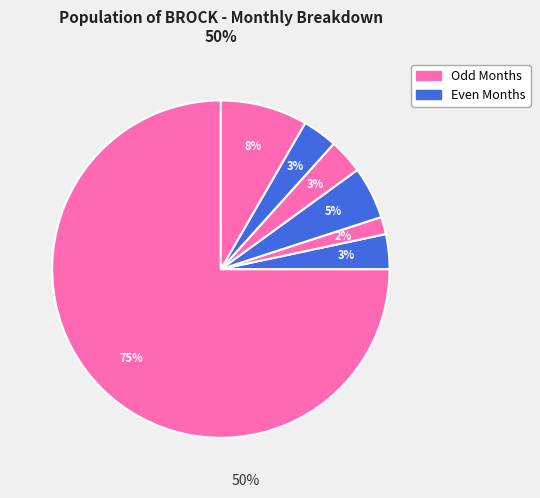

Which slice is the largest?

2021-03